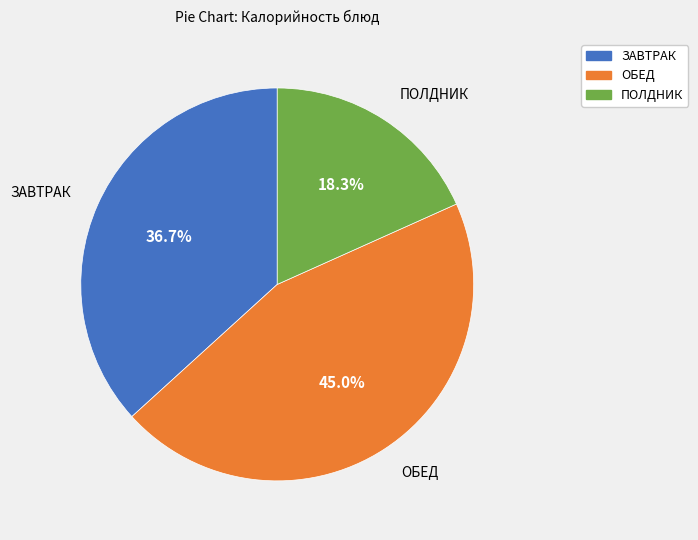

Is there a majority slice in this chart?

No